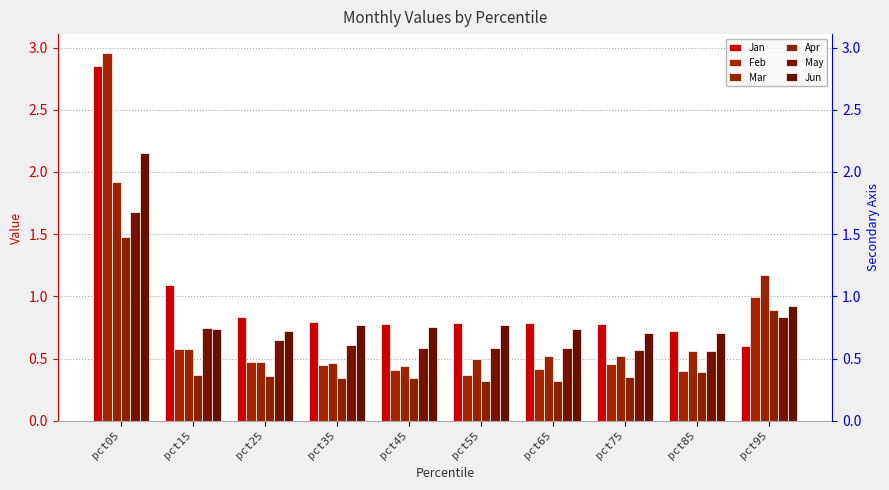

How many distinct data groups are displayed?

6